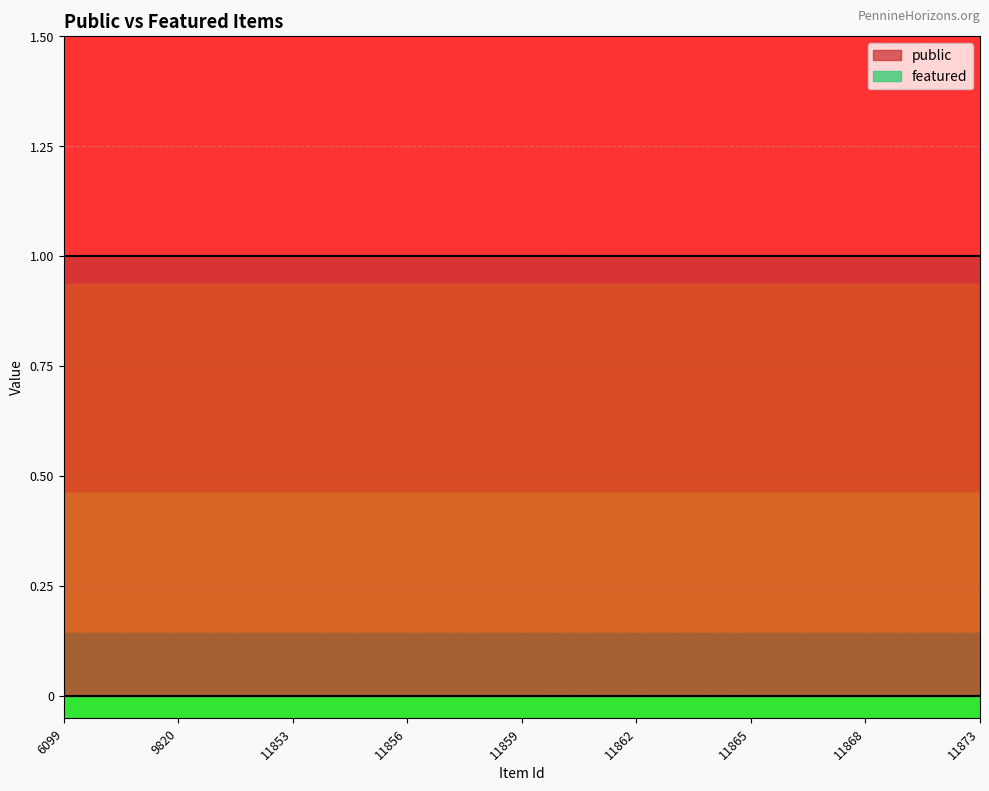

True or false: public and featured cross at least once.

False